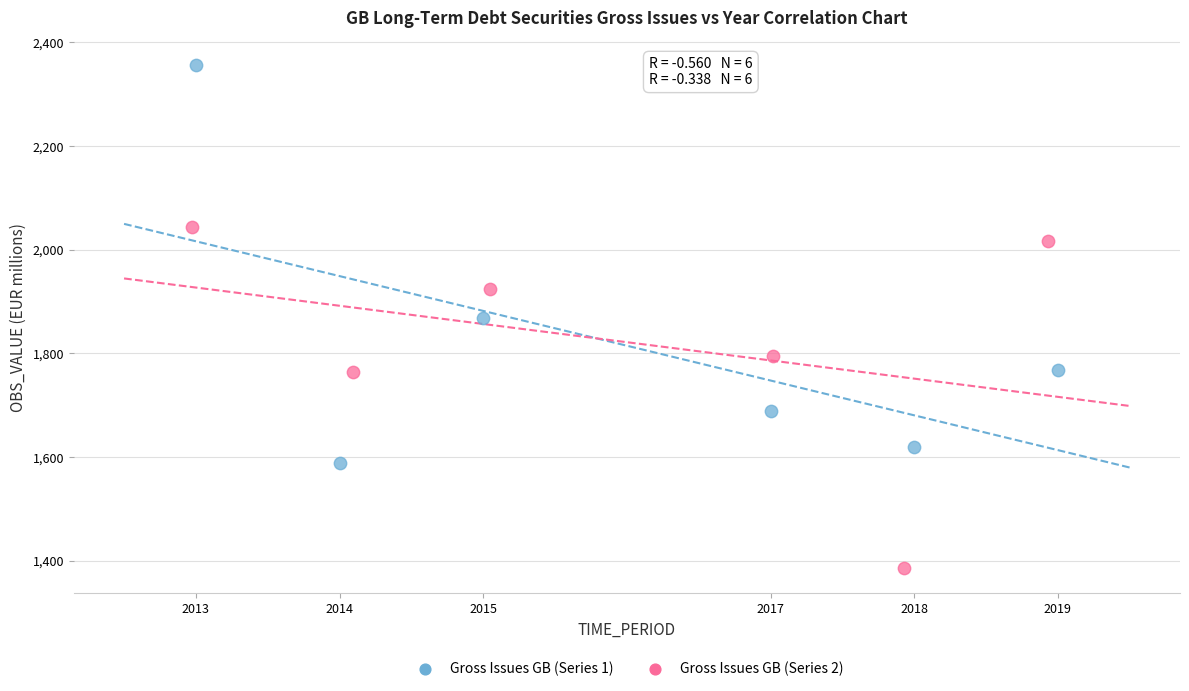

Which series reaches the minimum Y coordinate?

Gross Issues GB (Series 2)